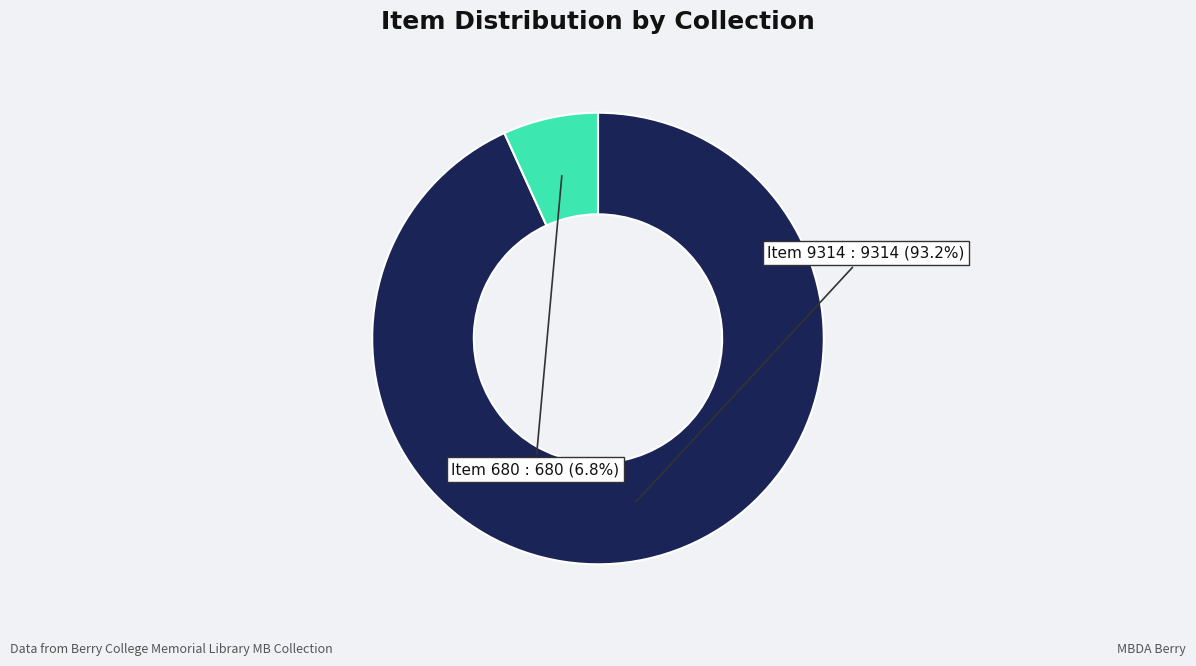

Is there a majority slice in this chart?

Yes